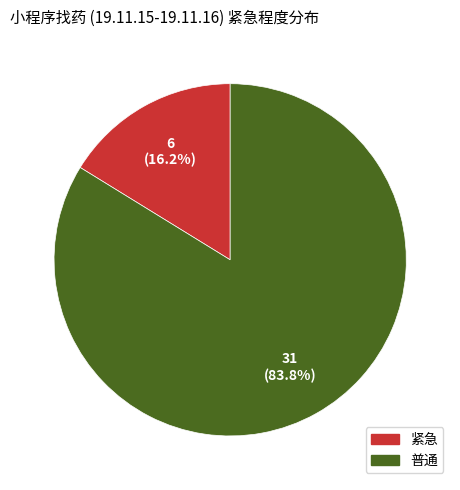

Combined, what portion of the pie is 紧急 and 普通?

100.0%